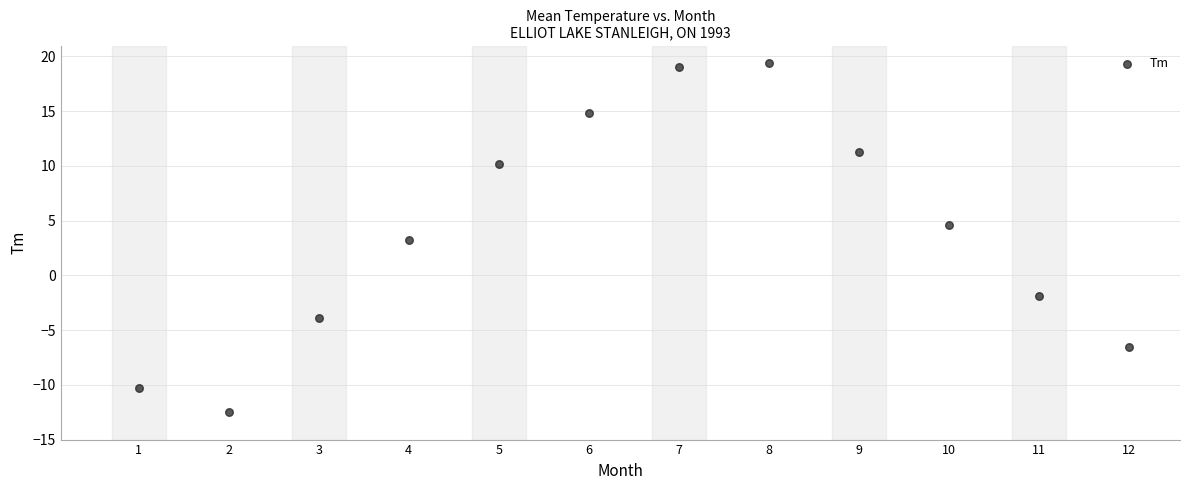

What is the average X value?

6.5